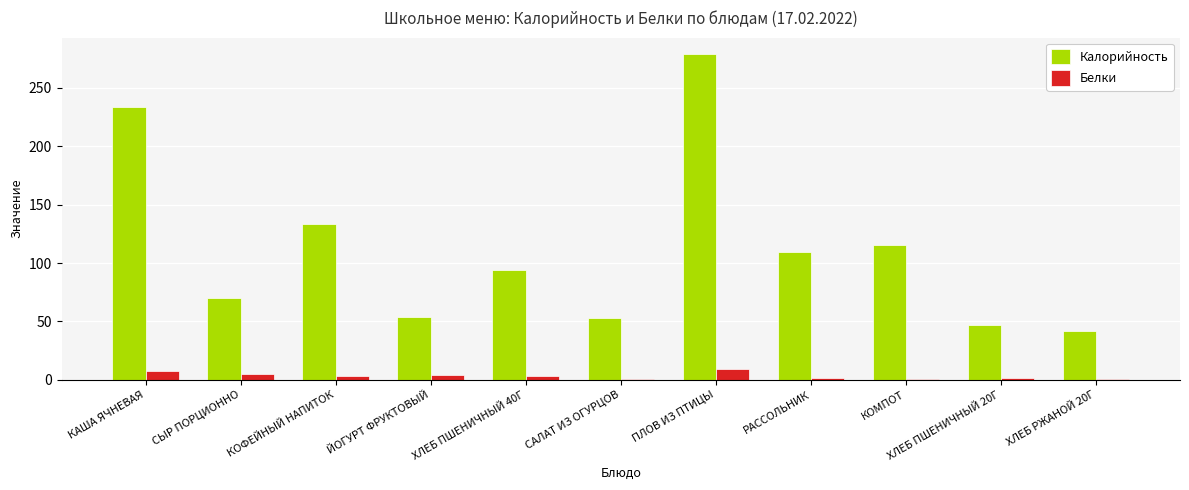

What is the average value of the Белки series?

3.4